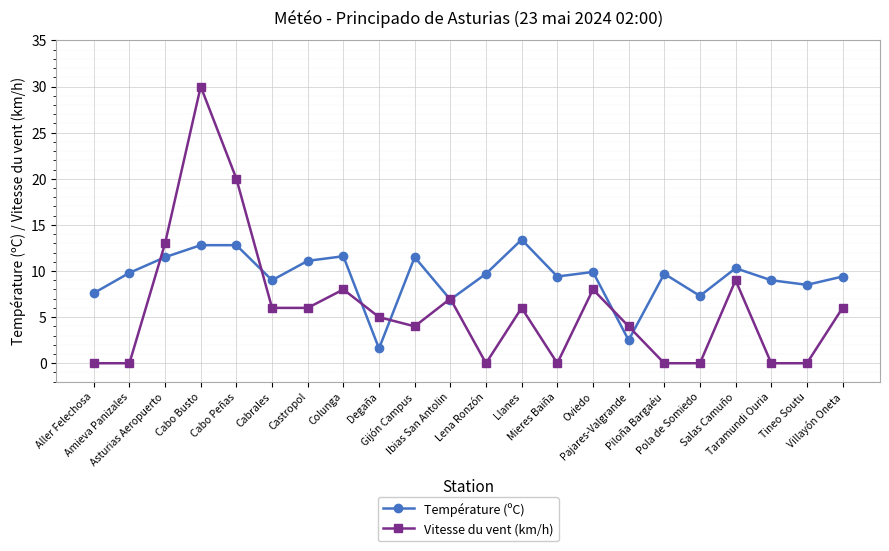

What is the difference between the Vitesse du vent (km/h) values at Degaña and Gijón Campus?

1.0